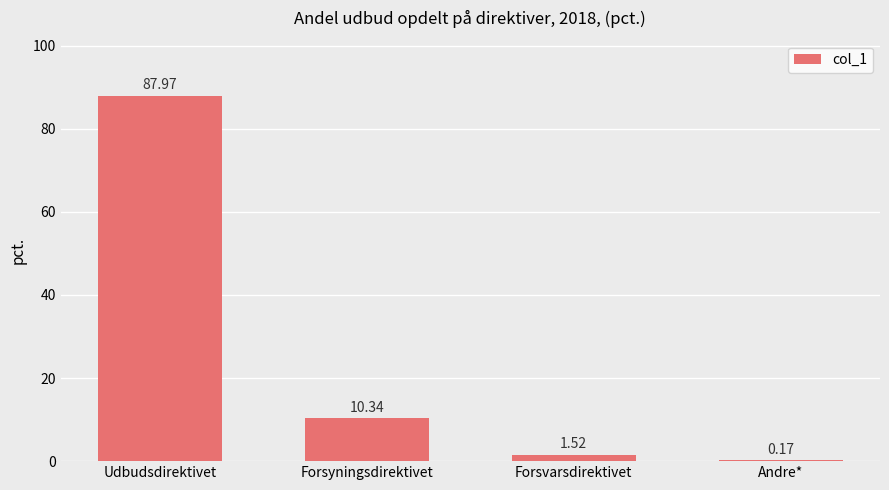

What is the sum of all values?

100.0